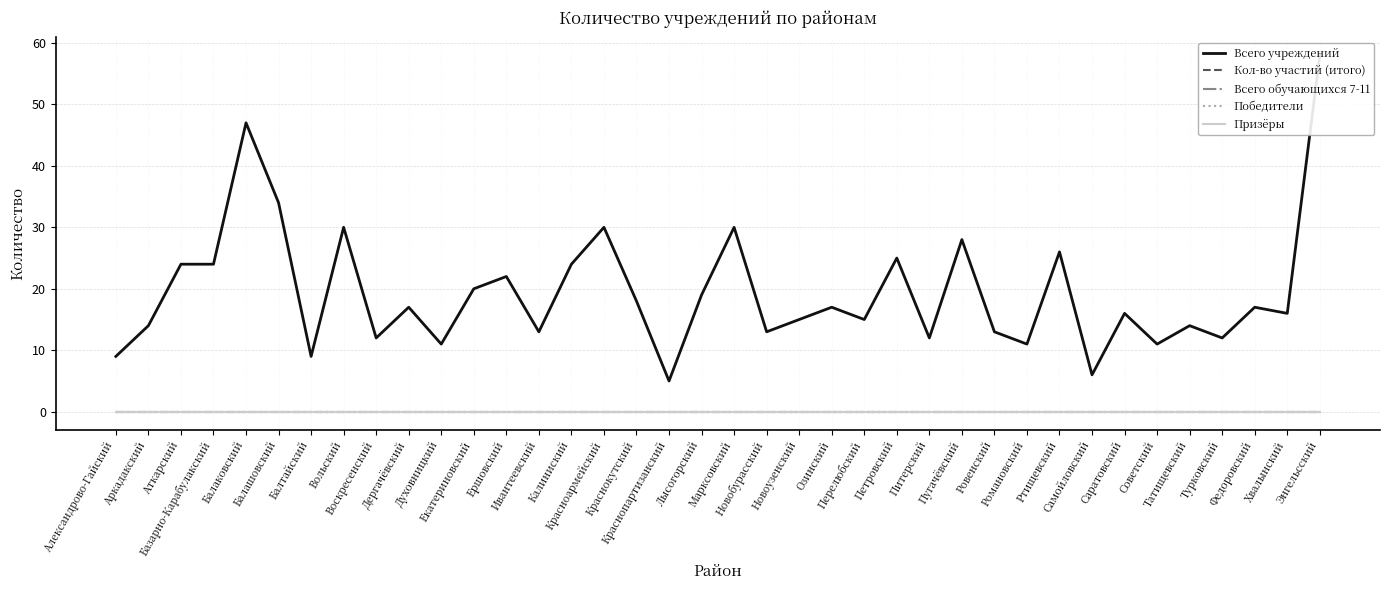

True or false: Всего обучающихся 7-11 and Призёры intersect in this chart.

False